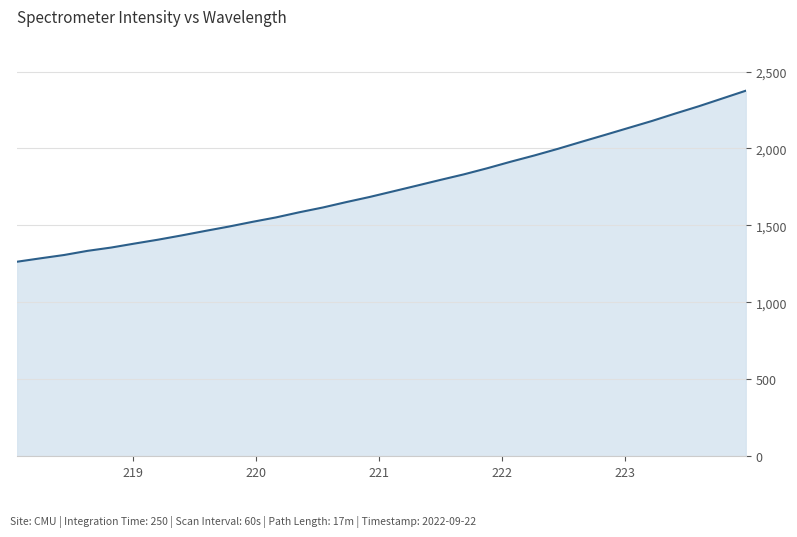

What is the minimum value shown in the chart?

1264.2